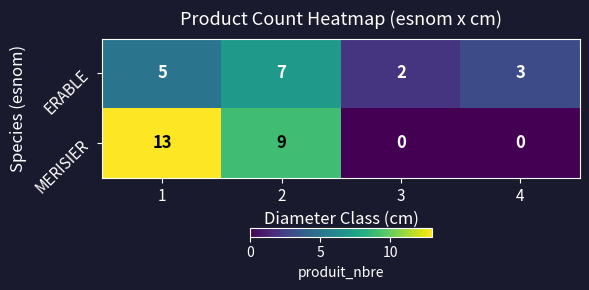

Rank the series by their maximum value, from highest to lowest.

MERISIER, ERABLE